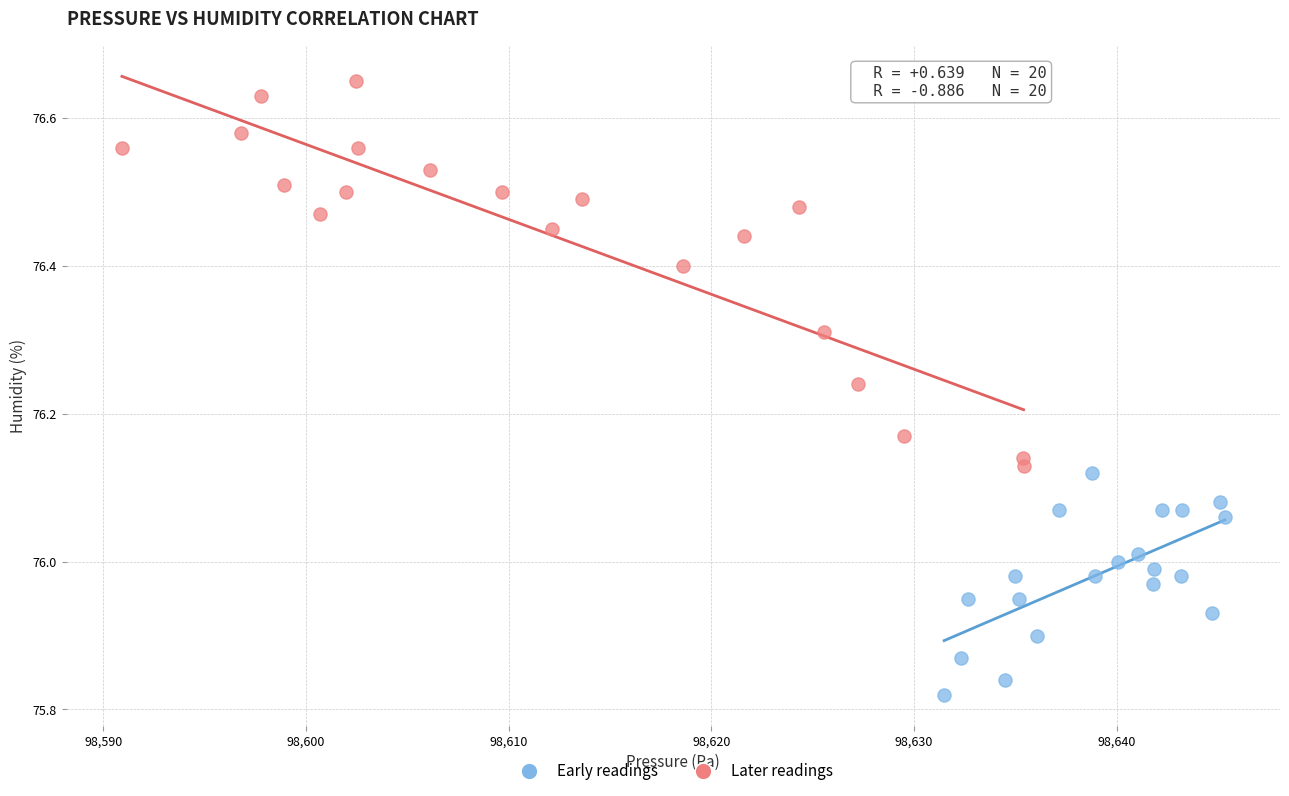

What are all the series names shown in the legend?

Early readings, Later readings